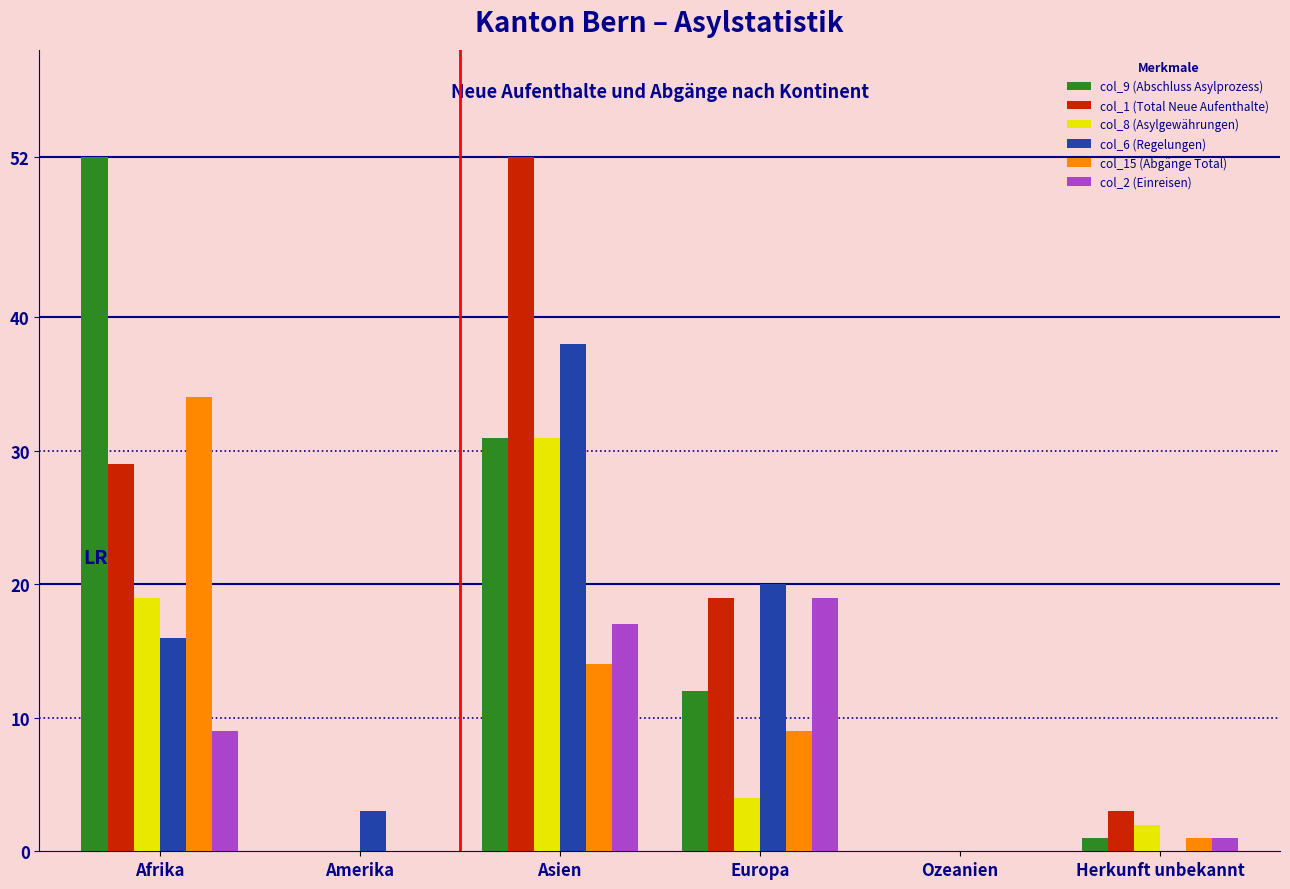

Count the number of data series in this chart.

6